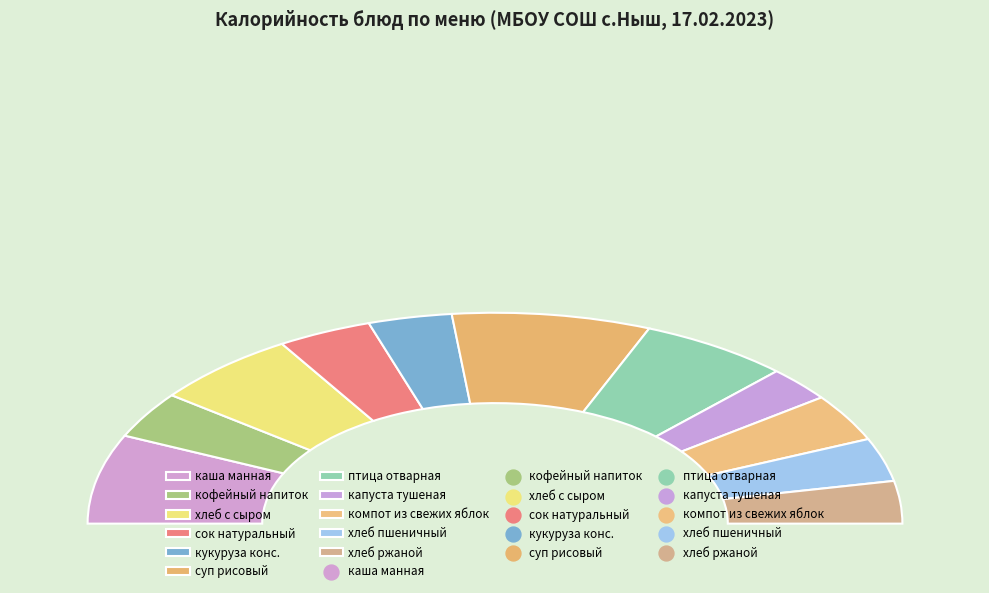

True or false: птица отварная accounts for 12% of the total.

True